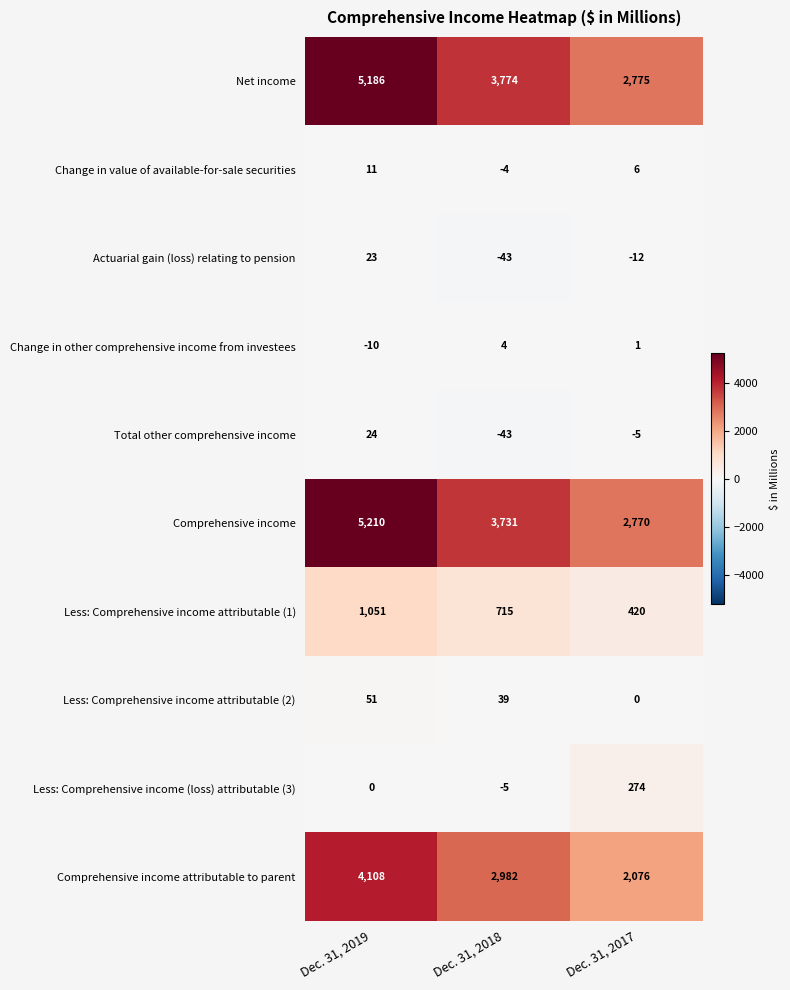

What is the difference between the Comprehensive income values at Dec. 31, 2017 and Dec. 31, 2019?

2440